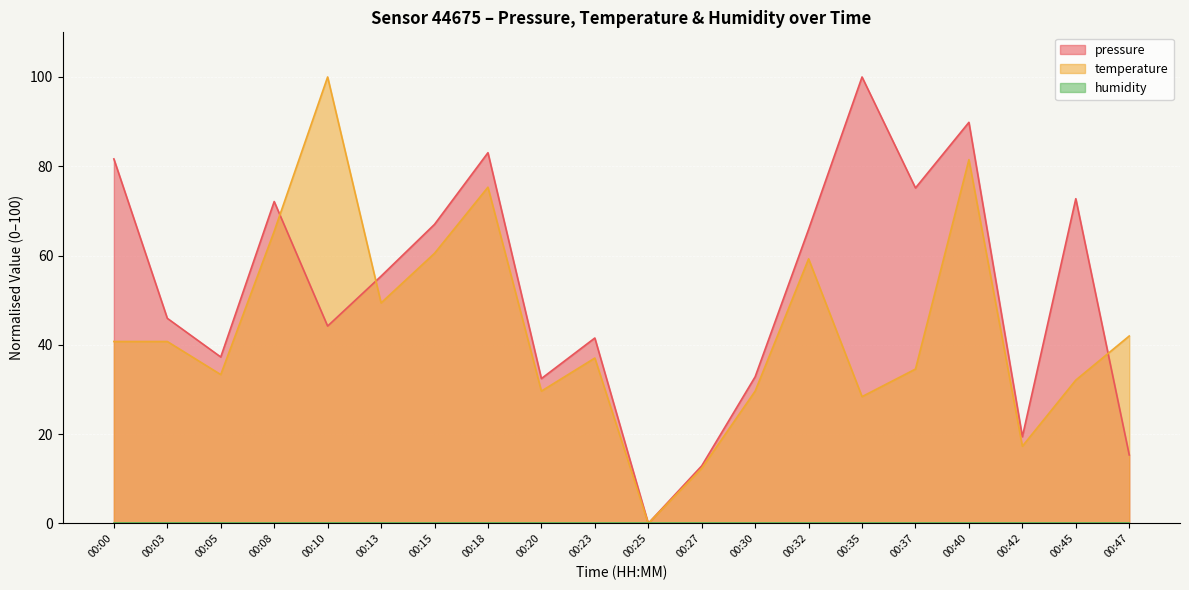

At which category is the sum across all series the highest?

00:40